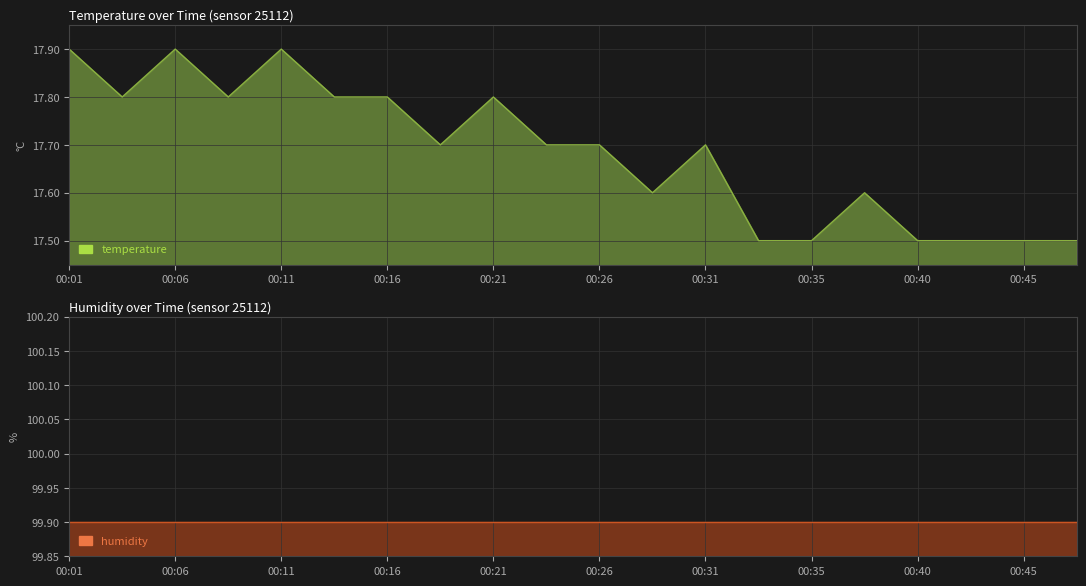

Is it true that the value at 00:23 is 17.7?

True